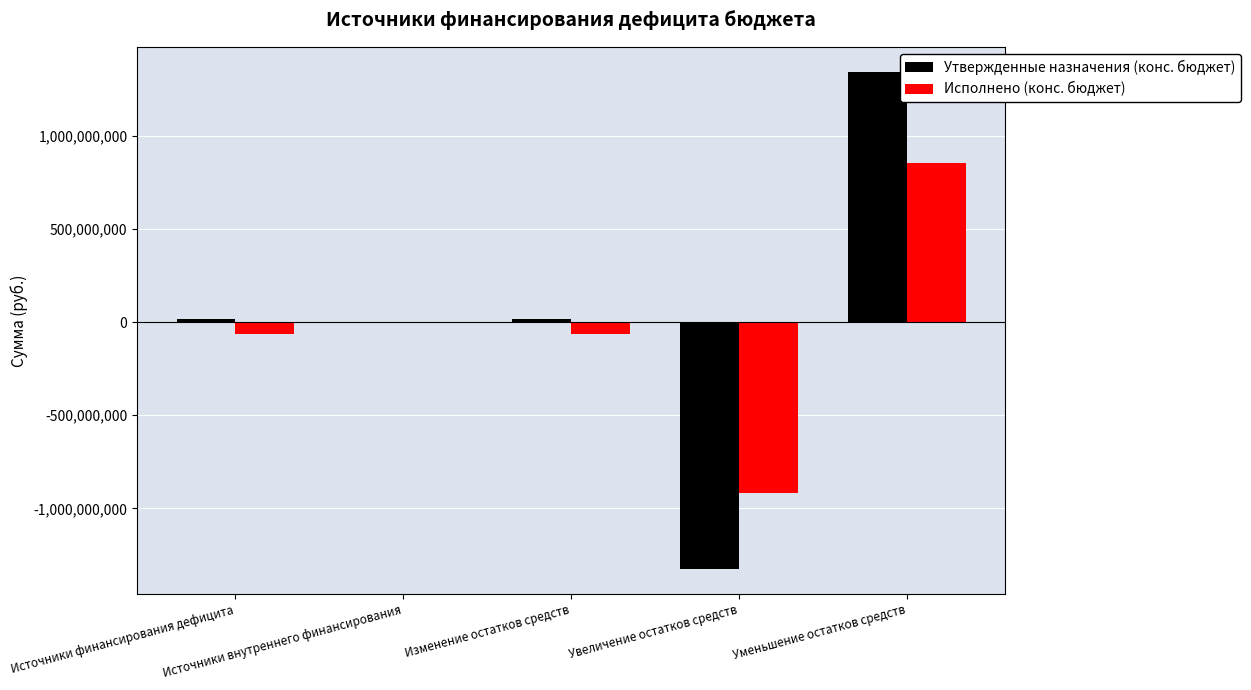

What is the average value of the Утвержденные назначения (конс. бюджет) series?

11524705.6